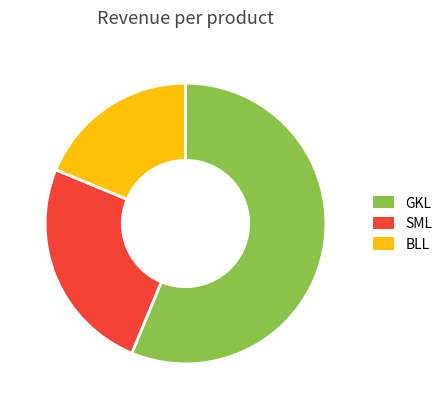

Do SML and GKL together represent more than half of the pie?

Yes